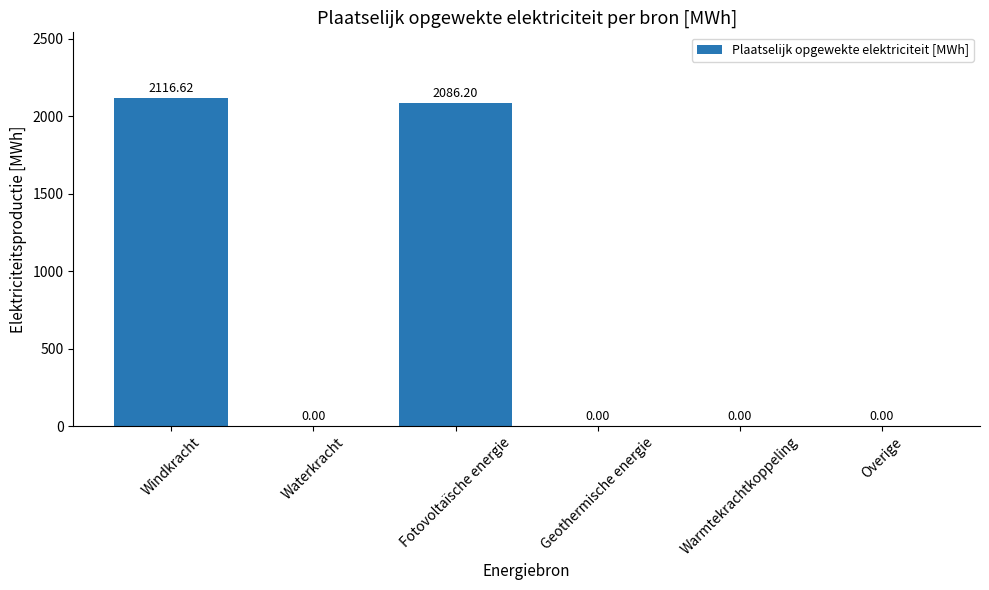

Reading left to right, transcribe all the data shown in this chart.

Windkracht=2116.6	Waterkracht=0.0	Fotovoltaïsche energie=2086.2	Geothermische energie=0.0	Warmtekrachtkoppeling=0.0	Overige=0.0